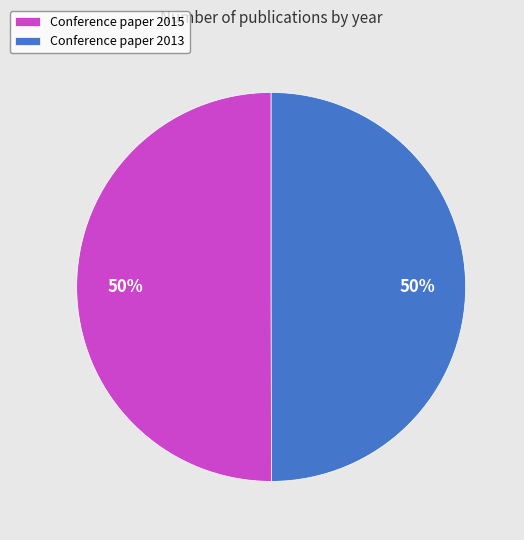

Is it true that Conference paper 2015 is 63% of the pie?

False